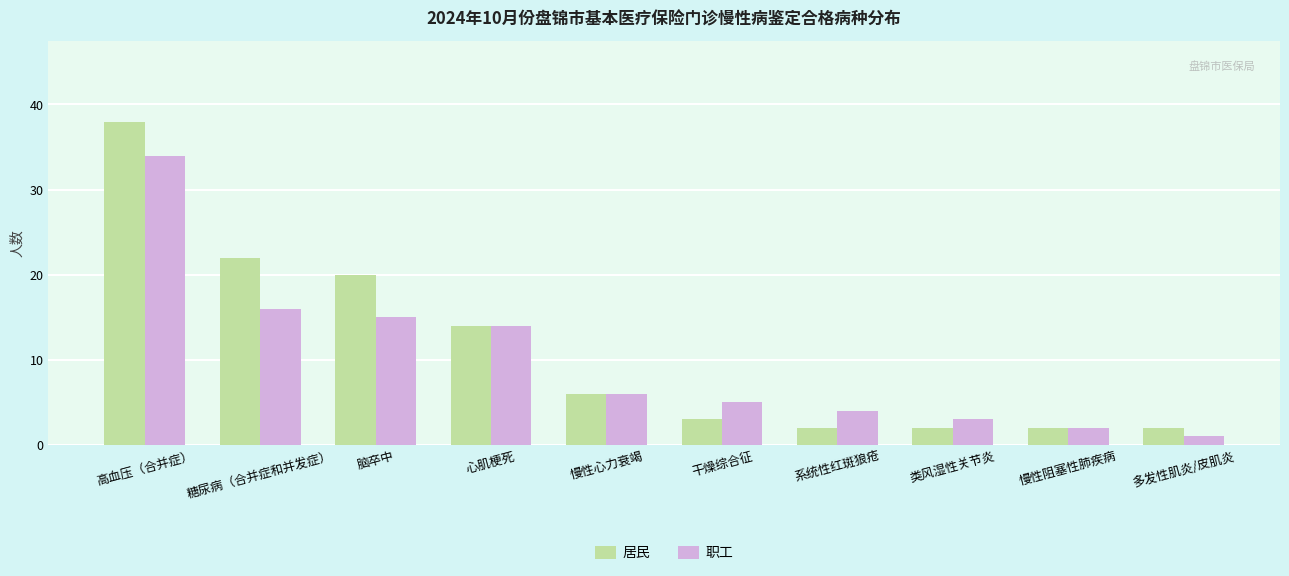

What value does the 居民 series have at 心肌梗死, to the nearest 5?

15